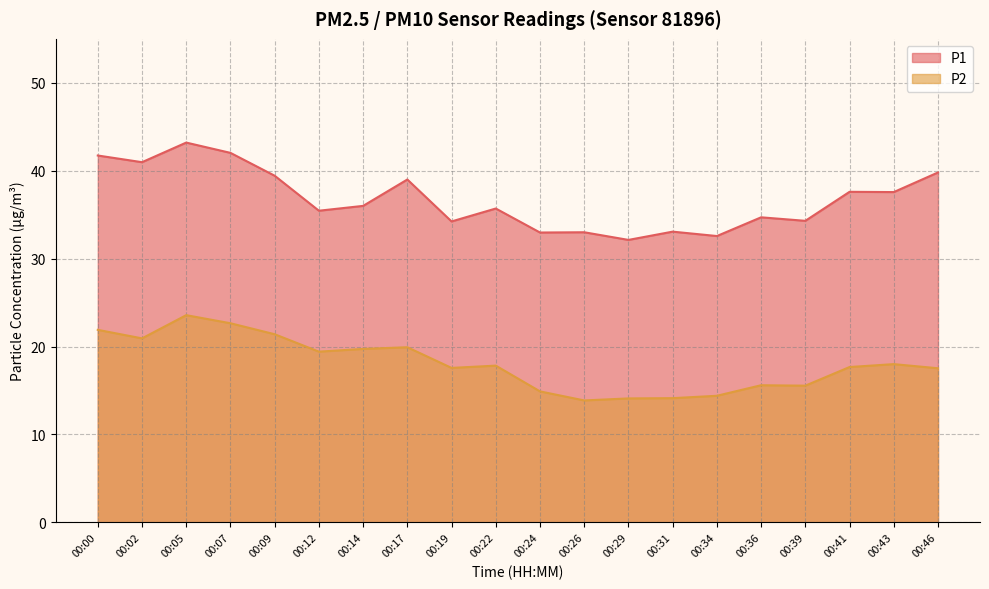

What is the minimum value shown in the chart?

13.9